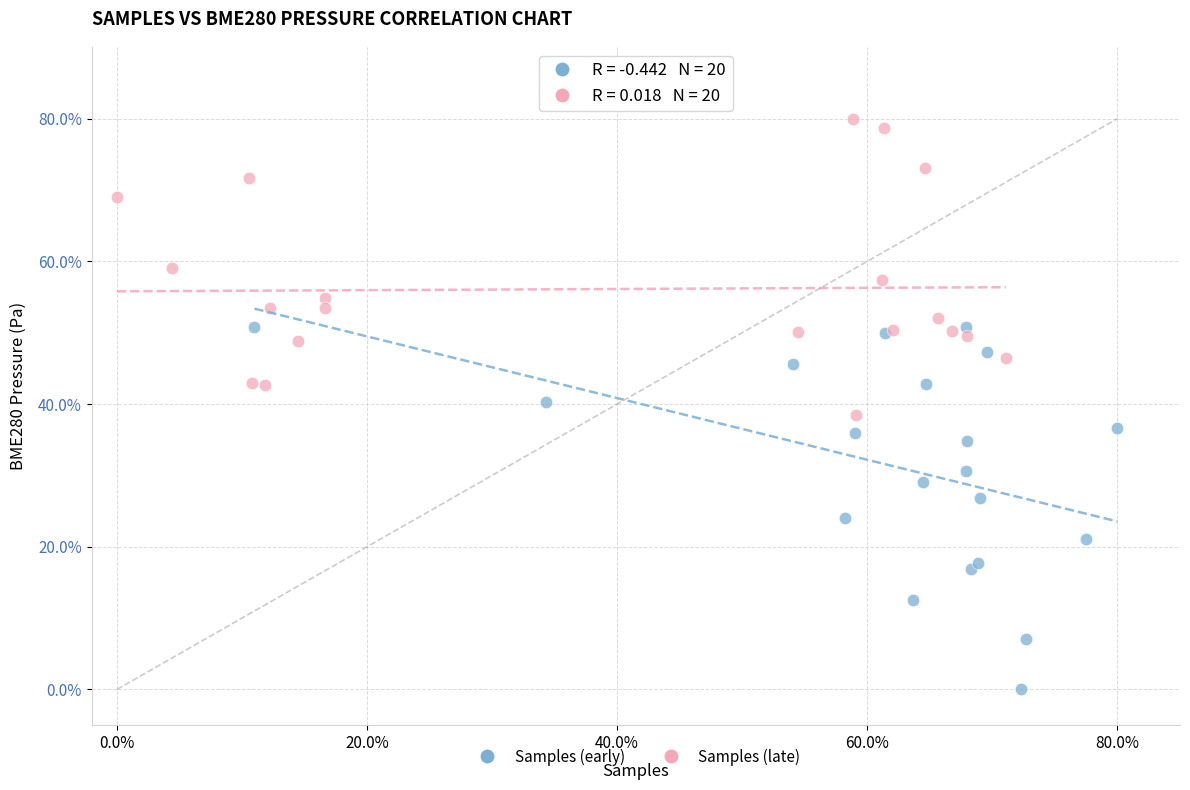

Which series reaches the minimum Y coordinate?

Samples (early)